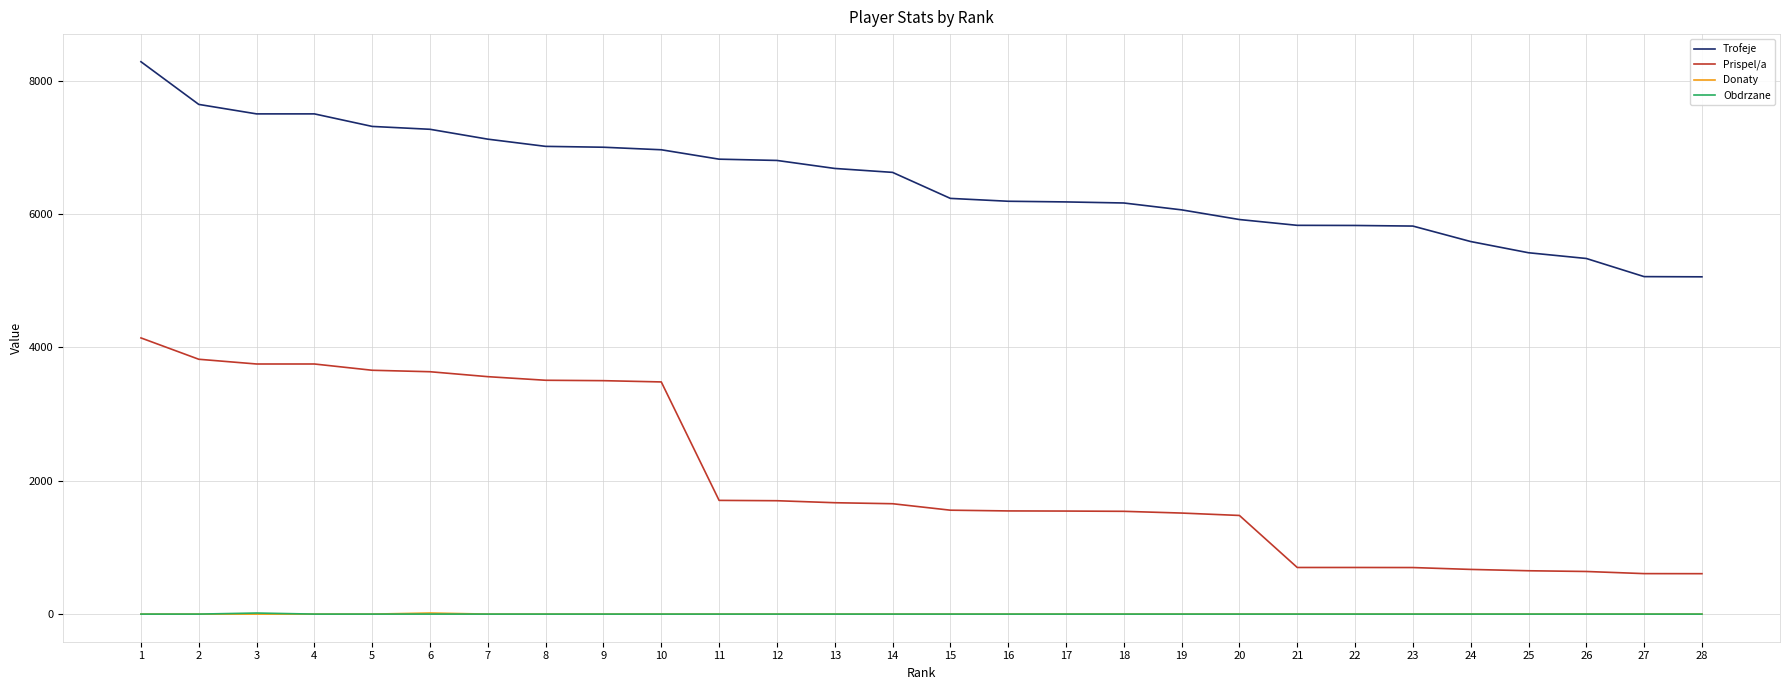

True or false: Obdrzane and Prispel/a cross at least once.

False